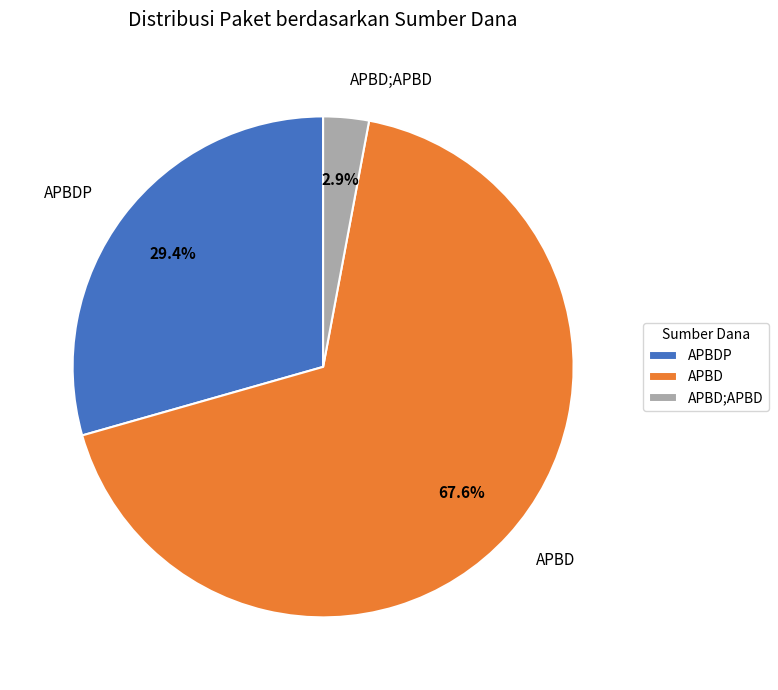

Which has a higher value, APBD;APBD or APBD?

APBD